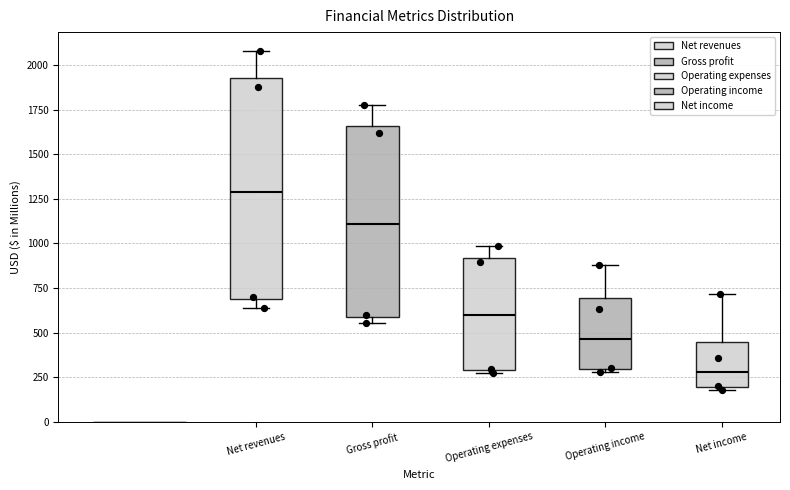

Comparing the boxes themselves (not the whiskers), which one is the tallest?

Net revenues